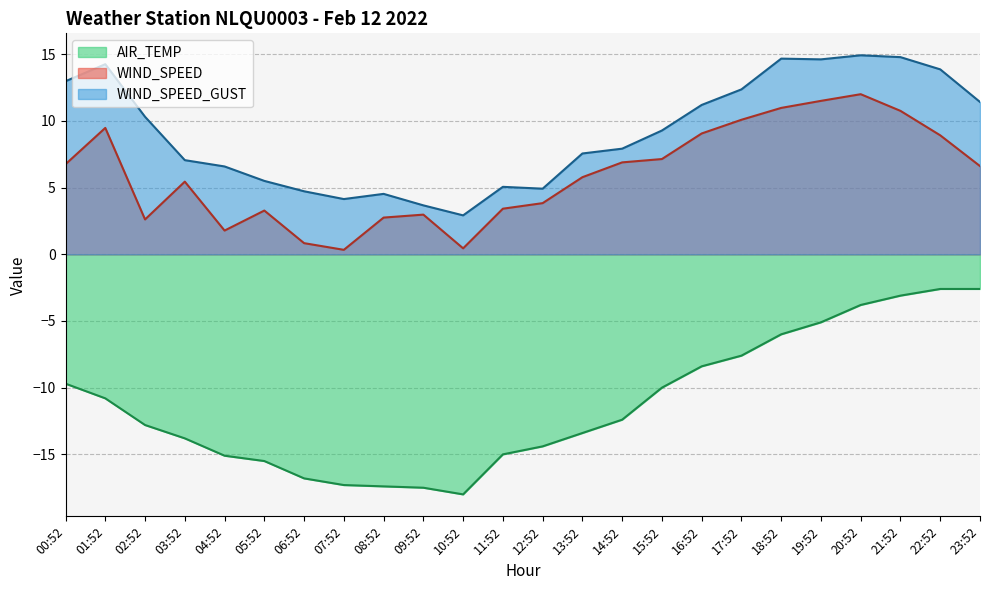

True or false: WIND_SPEED has a value of 3.4 at 19:52.

False